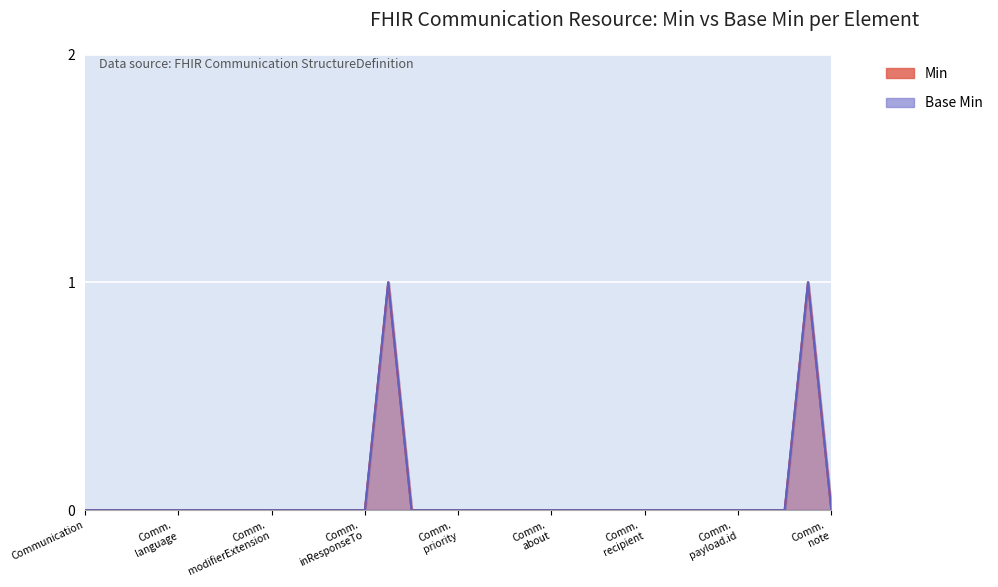

True or false: Min and Base Min cross at least once.

False